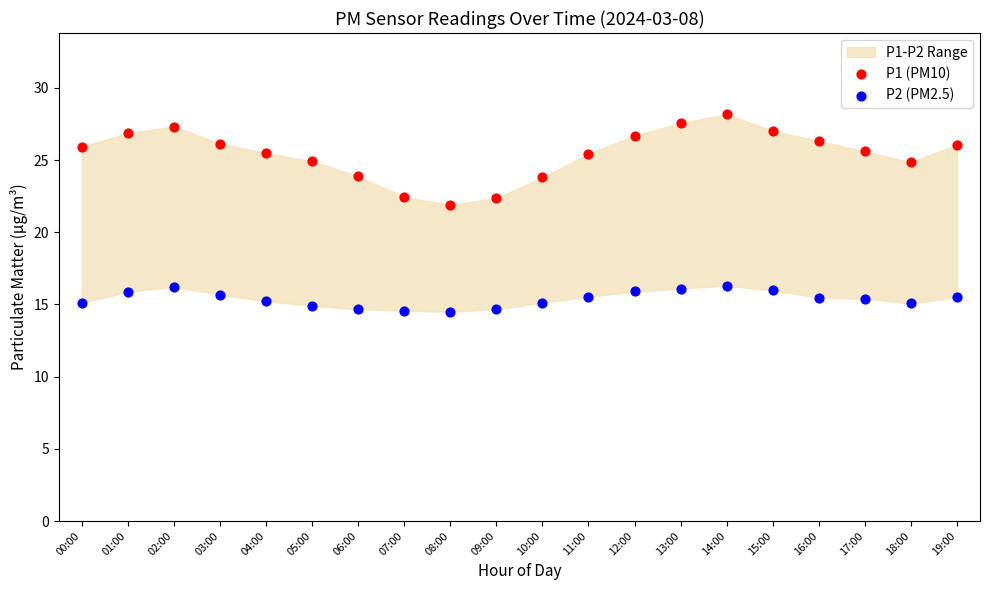

Which series contains the lowest Y value?

P2 (PM2.5)